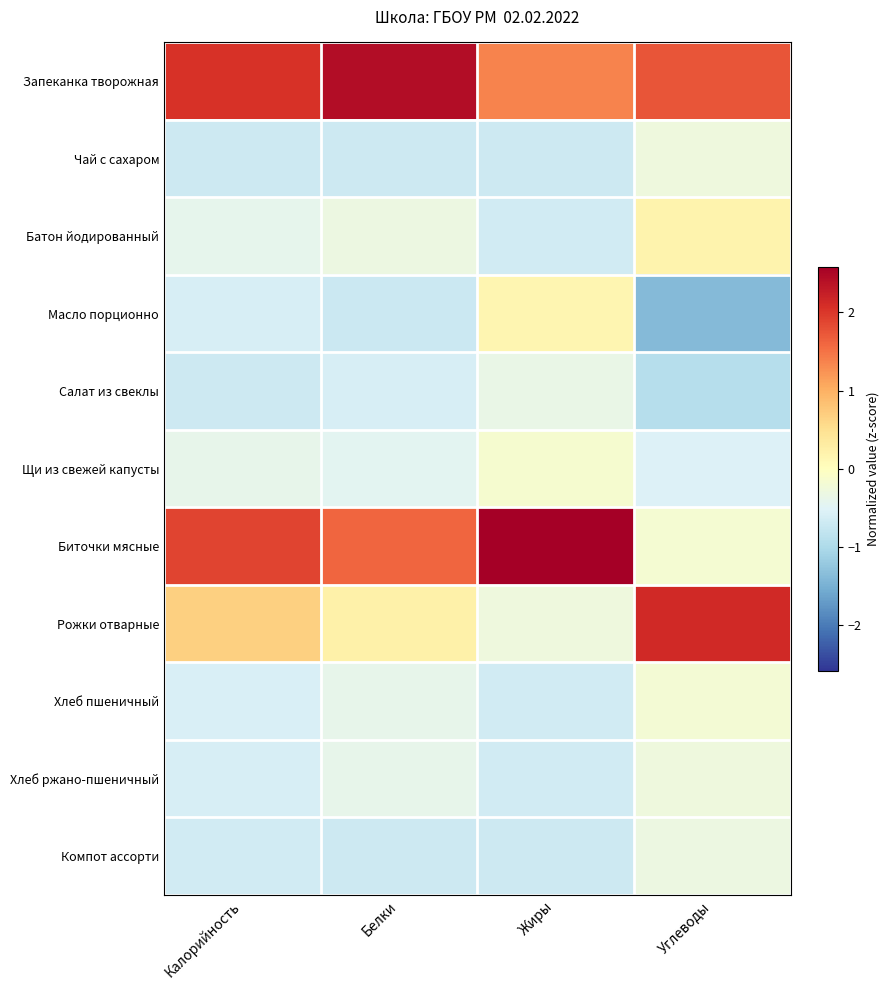

List the series in order of their peak value, lowest first.

Салат из свеклы, Компот ассорти, Хлеб ржано-пшеничный, Чай с сахаром, Хлеб пшеничный, Щи из свежей капусты, Масло порционно, Батон йодированный, Рожки отварные, Запеканка творожная, Биточки мясные